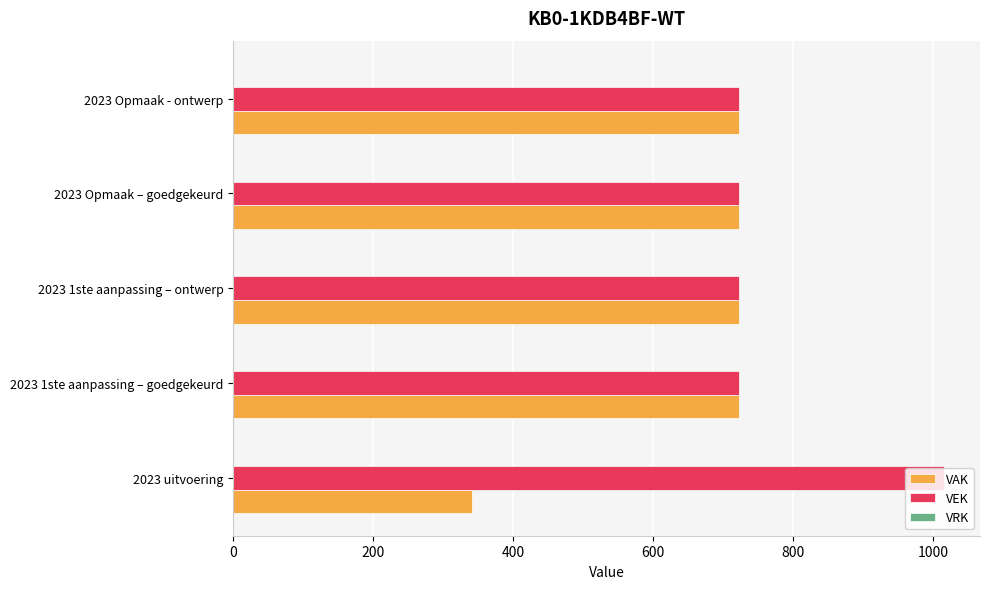

What is the maximum value for VAK?

723